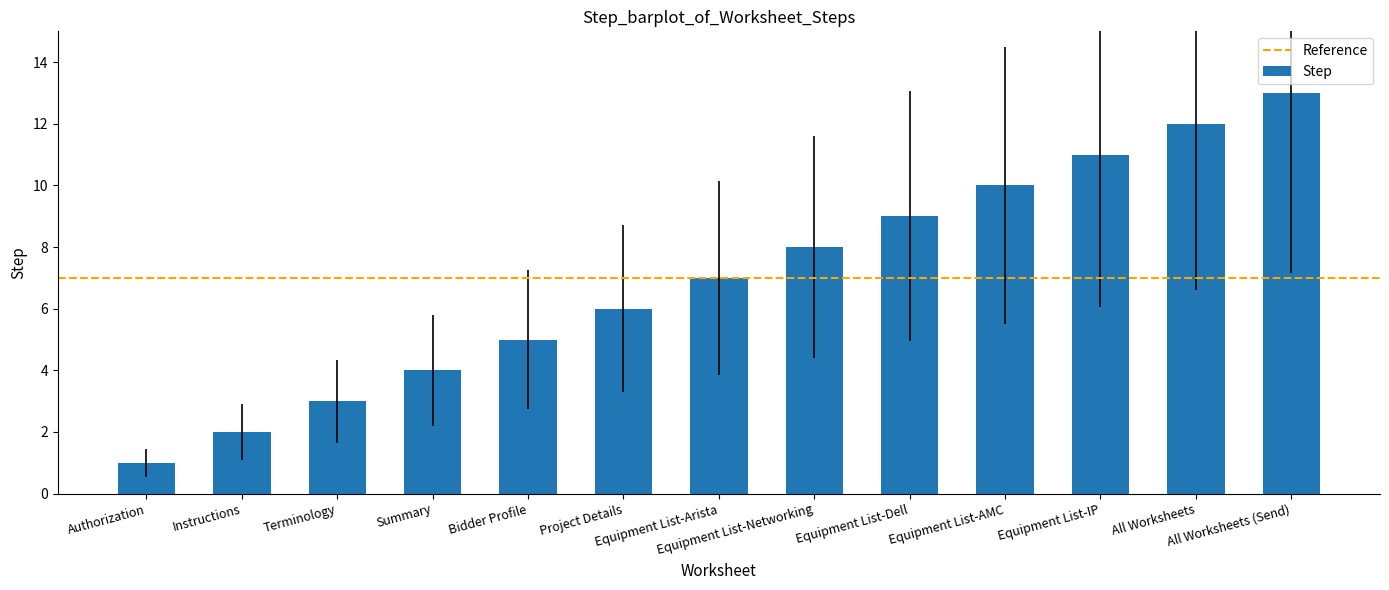

What is the label of the 7th bar from the right?

Equipment List-Arista